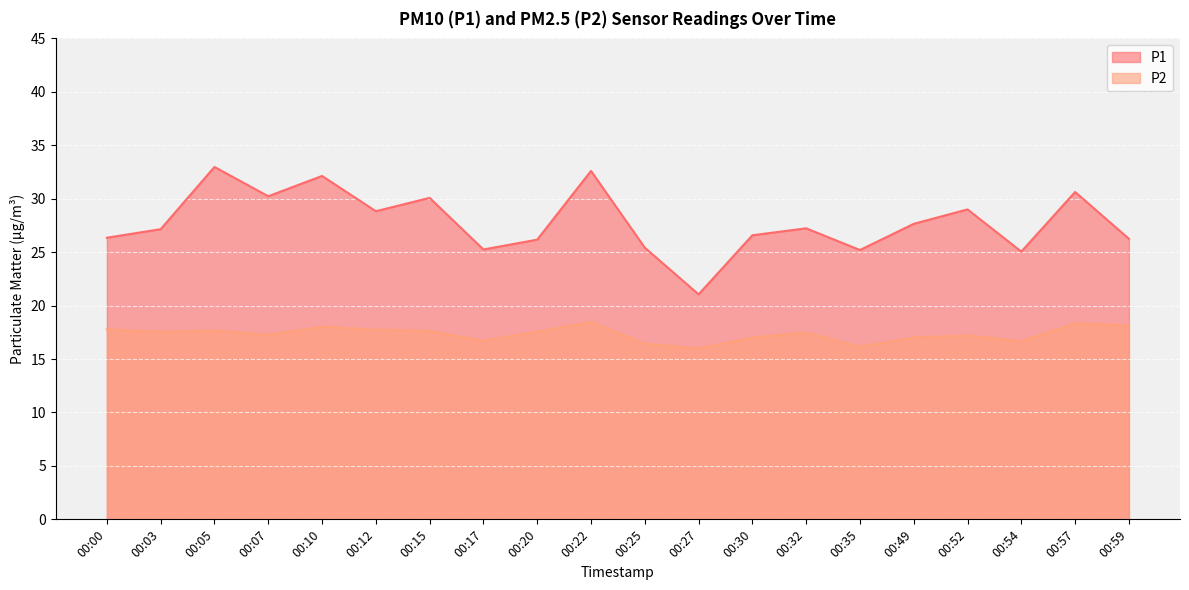

Between 00:15 and 00:22, which series saw the biggest shift?

P1